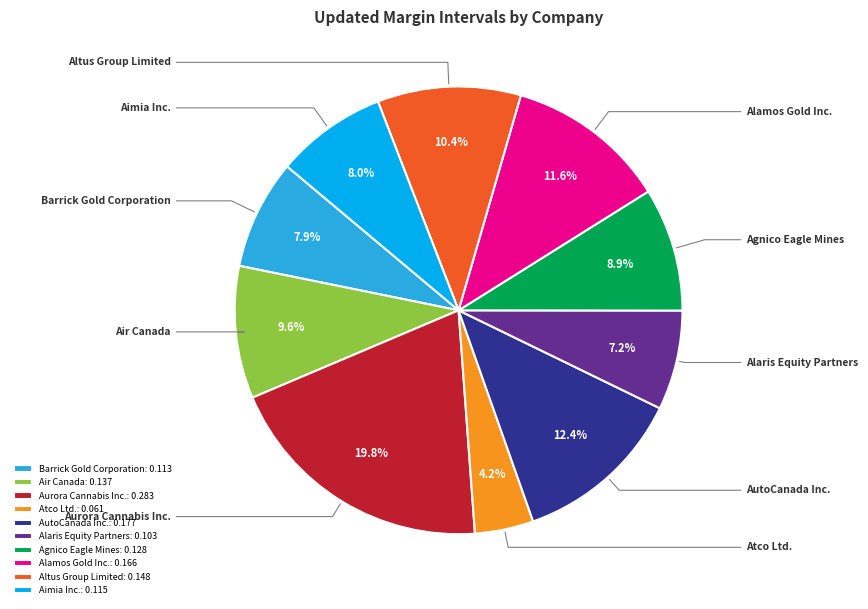

Rank the categories by value from highest to lowest.

Aurora Cannabis Inc., AutoCanada Inc., Alamos Gold Inc., Altus Group Limited, Air Canada, Agnico Eagle Mines, Aimia Inc., Barrick Gold Corporation, Alaris Equity Partners, Atco Ltd.